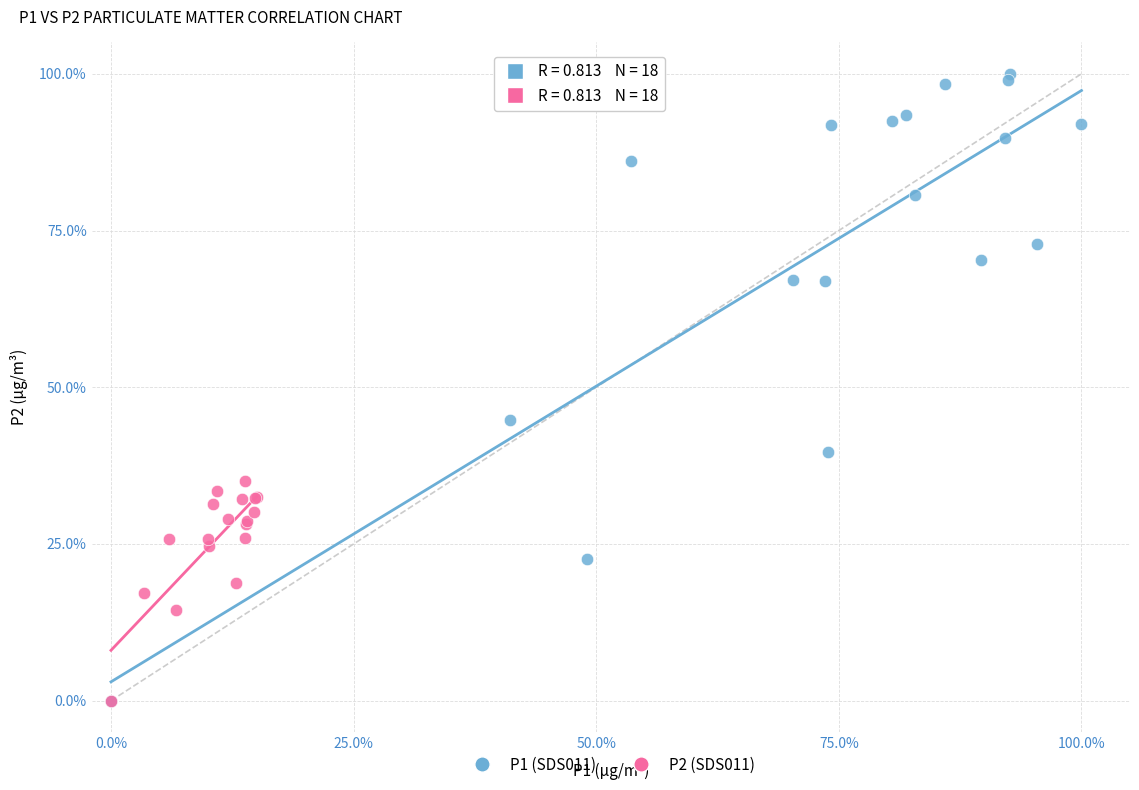

Which series has the widest spread of Y values?

P1 (SDS011)